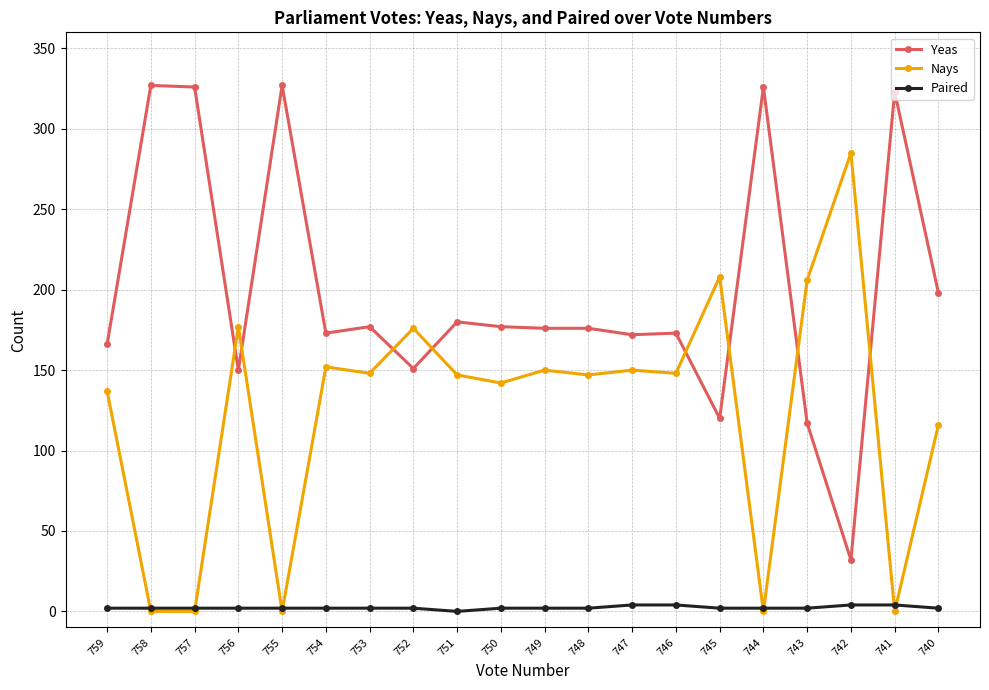

The value of Nays at 758 is 172. True or false?

False